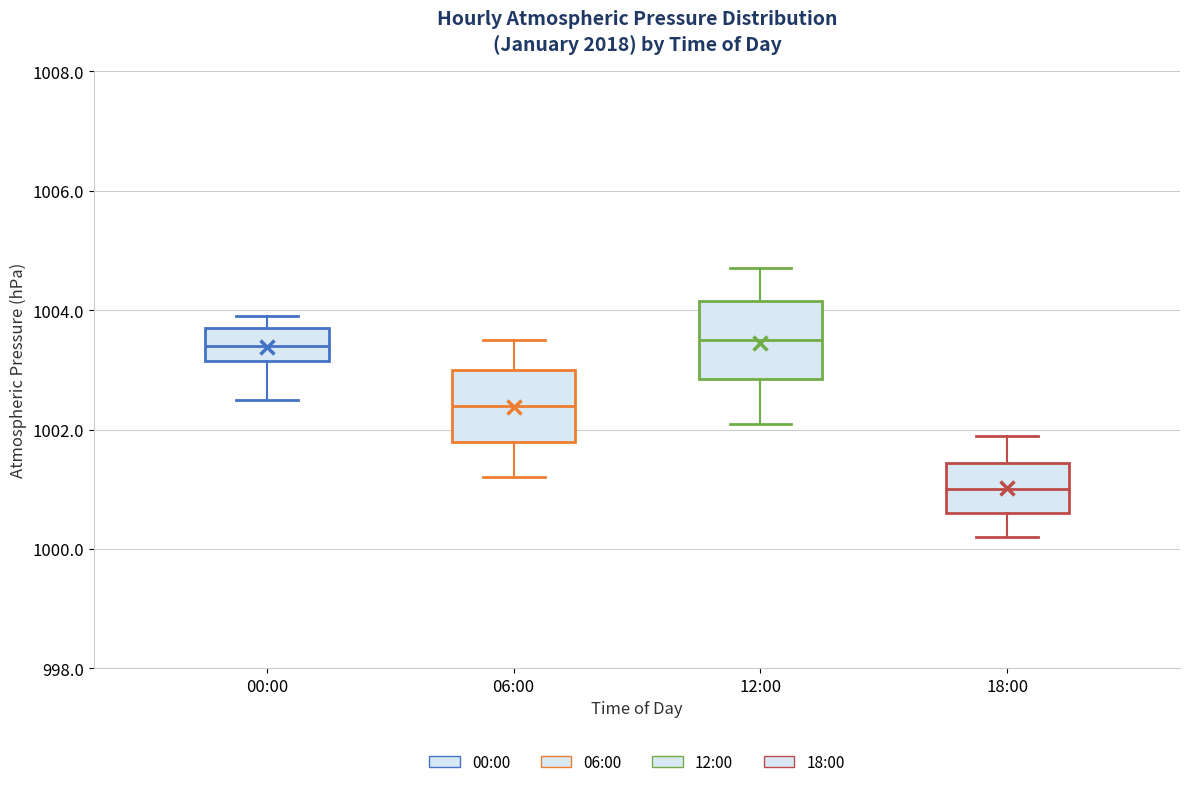

Where does the median line of the box for 06:00 sit on the y-axis? The values are not printed on the chart, so give them approximately, as read against the axis.

1002.4